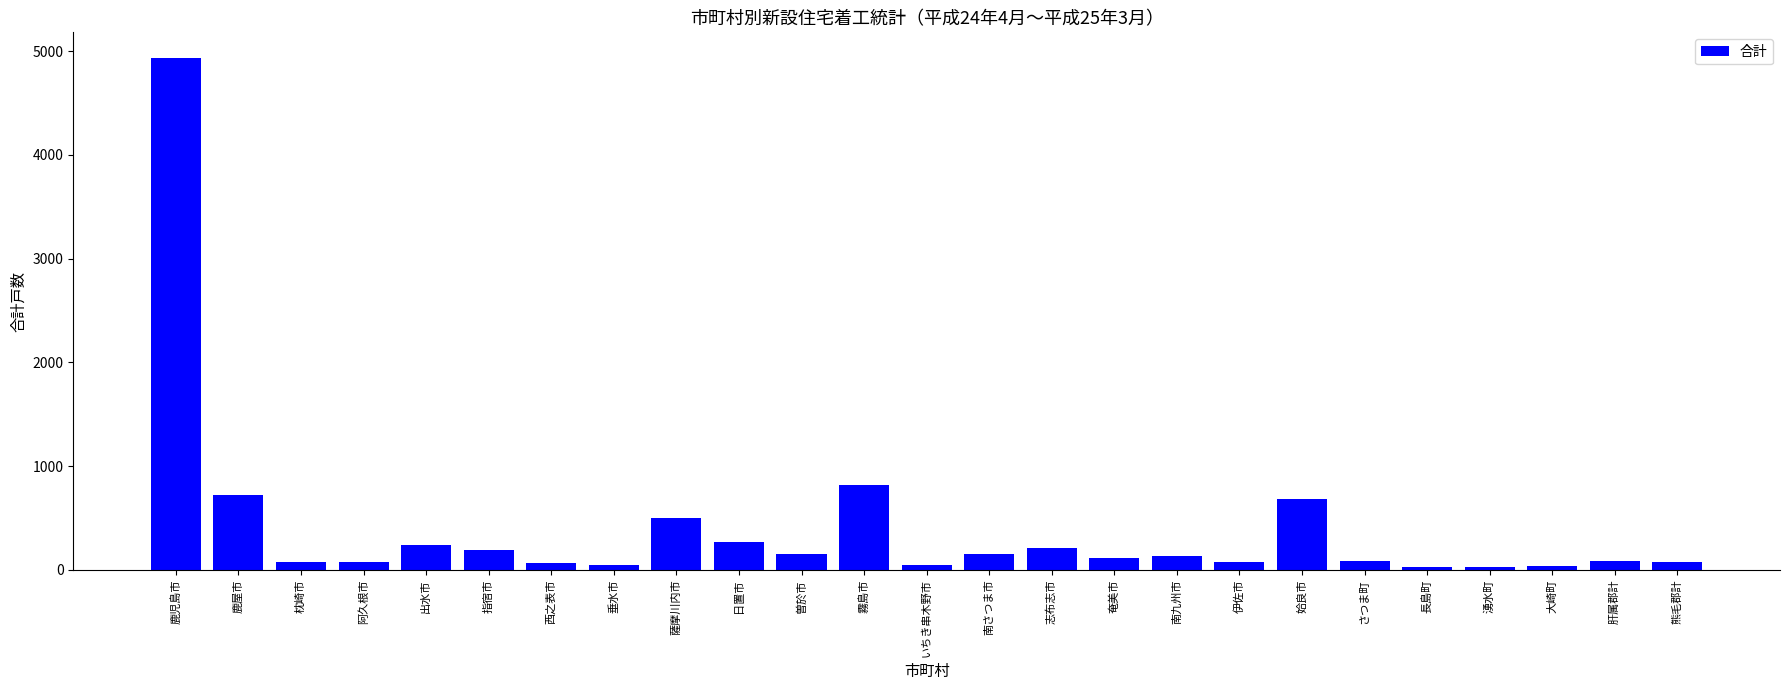

How many categories are shown in the chart?

25